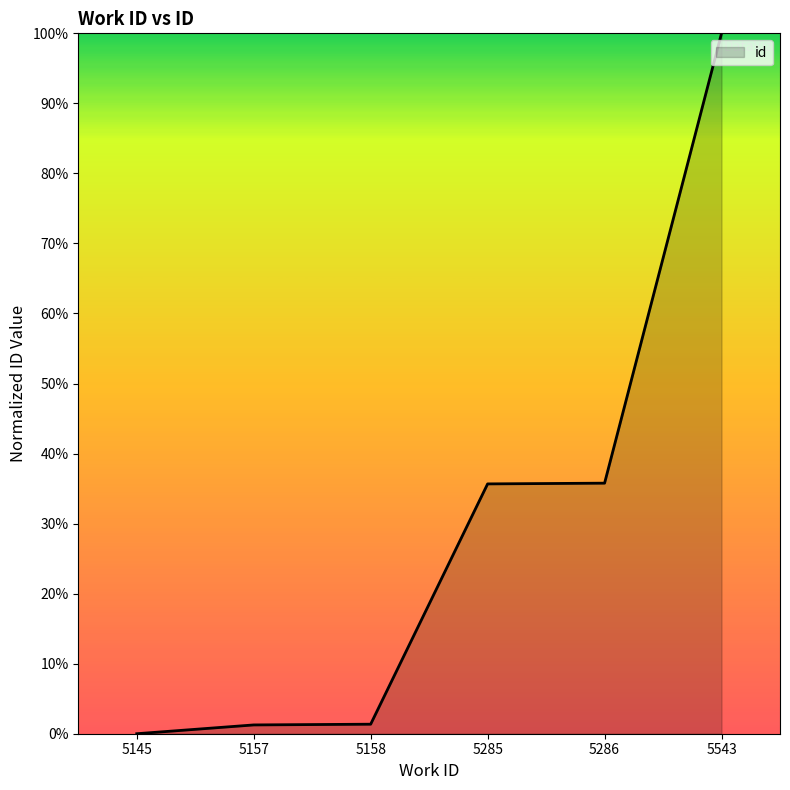

True or false: the data has more than 2 interior local peaks.

False